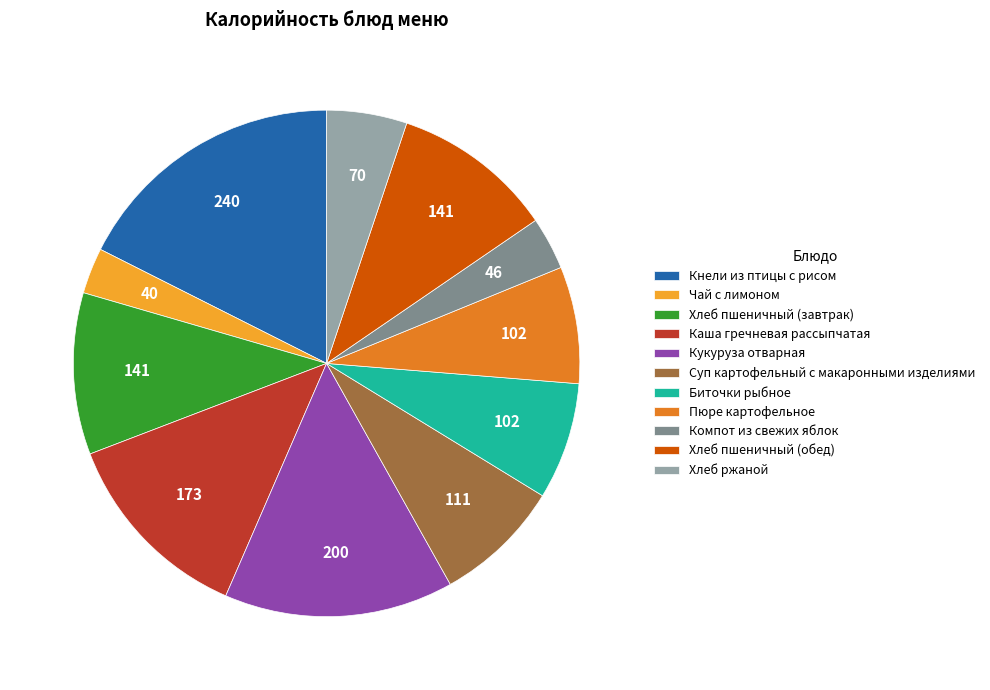

Is there a majority slice in this chart?

No